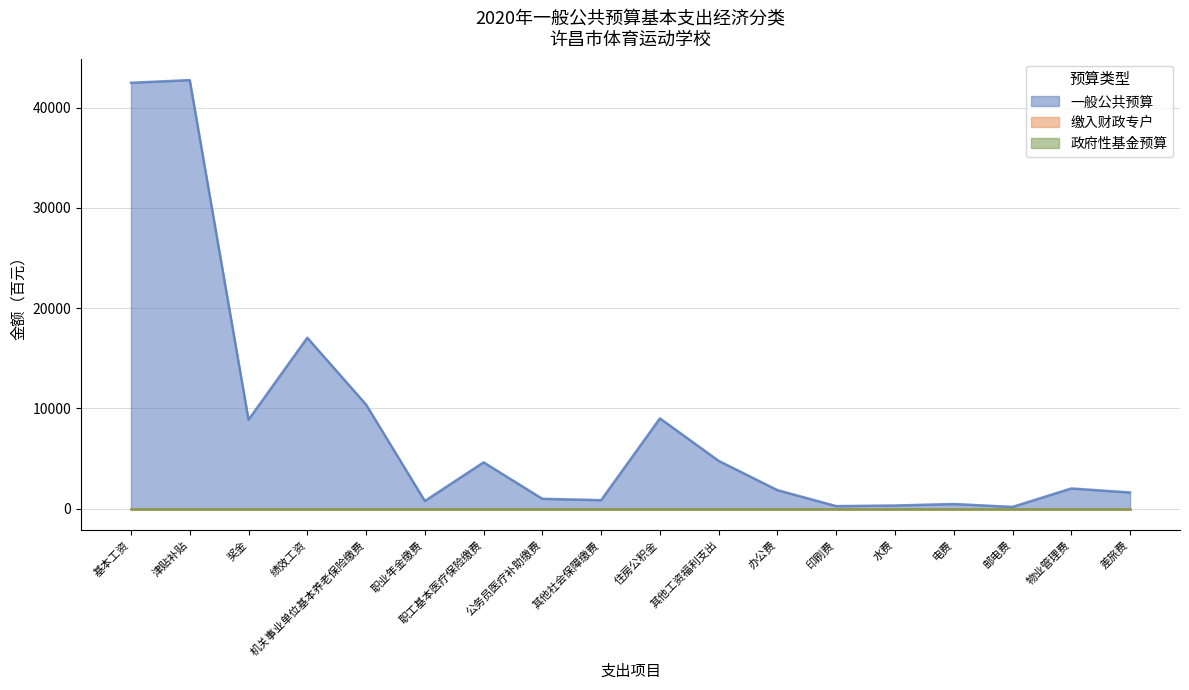

Is it true that 一般公共预算 equals 2179 at 差旅费?

False